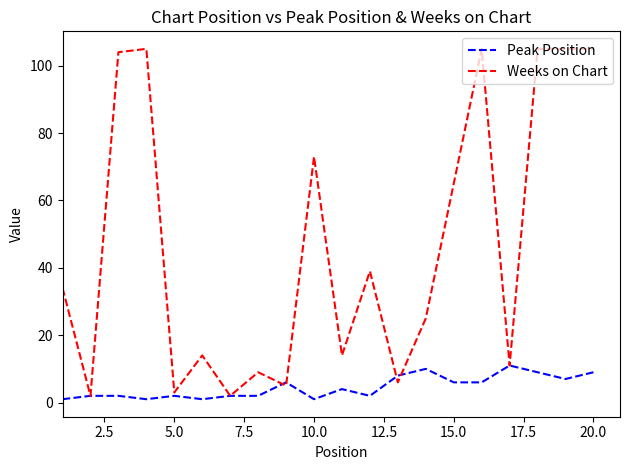

What is the greatest value displayed?

105